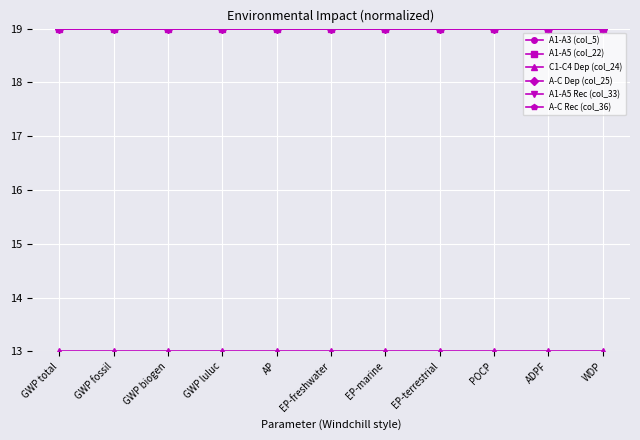

At which category does the chart reach its peak across all series?

GWP total